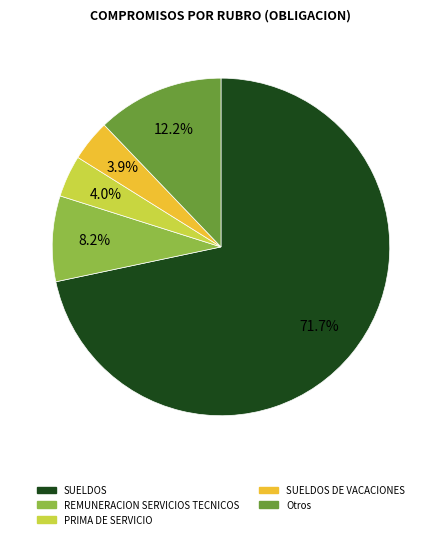

True or false: REMUNERACION SERVICIOS TECNICOS accounts for 1% of the total.

False